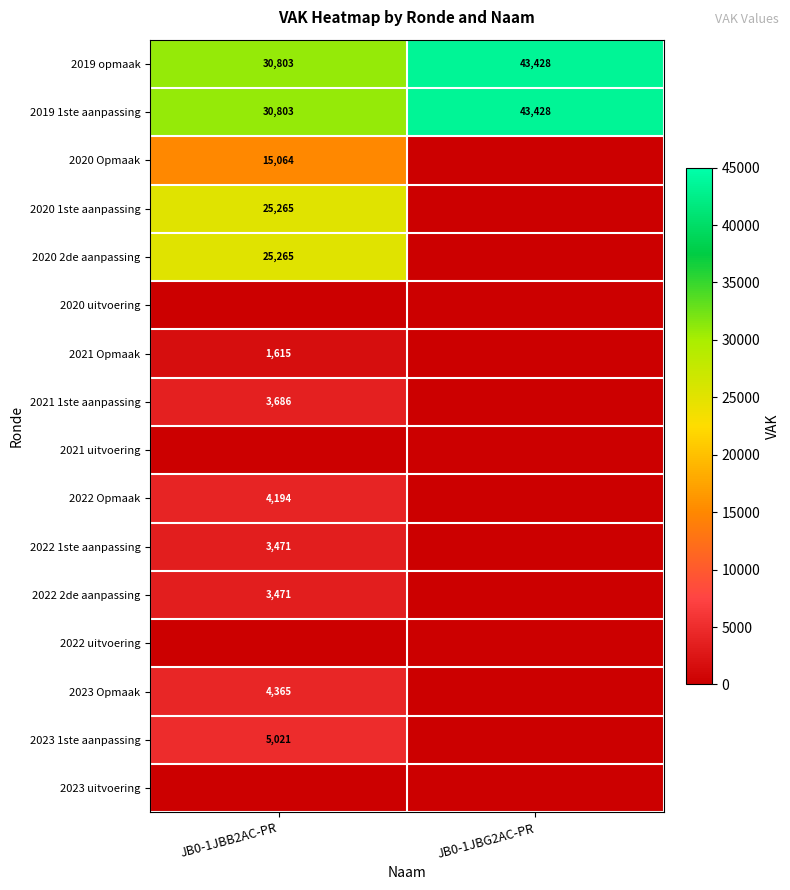

The value of 2021 Opmaak at JB0-1JBB2AC-PR is 1615. True or false?

True